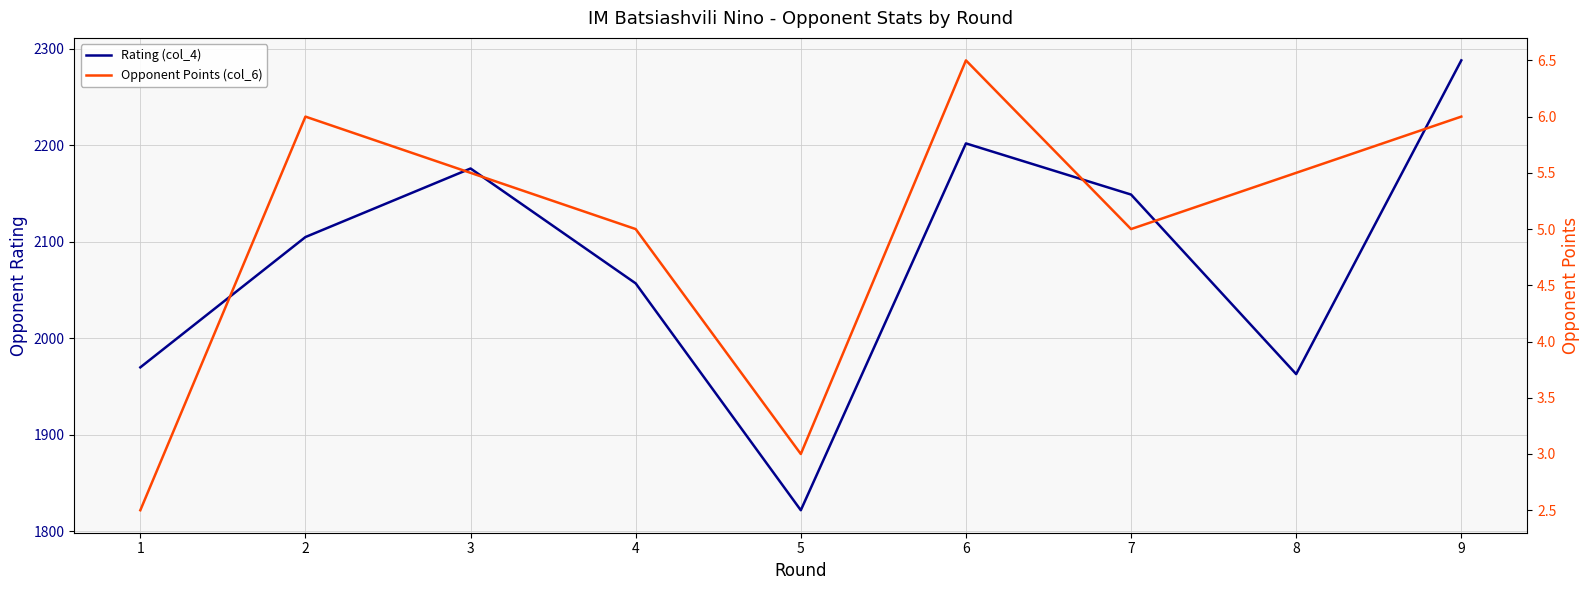

What is the sum of all Opponent Points (col_6) values?

45.0